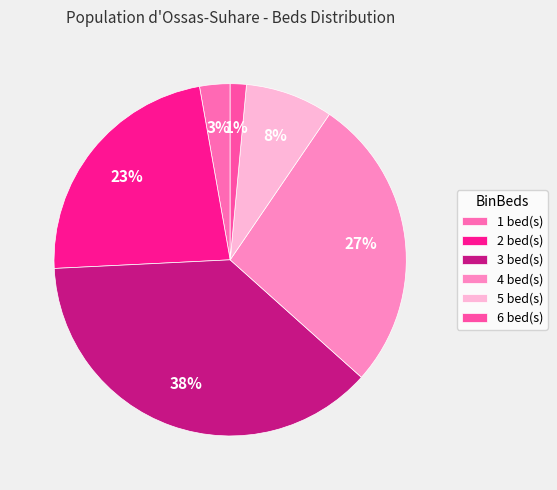

Rank the categories by value from lowest to highest.

6, 1, 5, 2, 4, 3